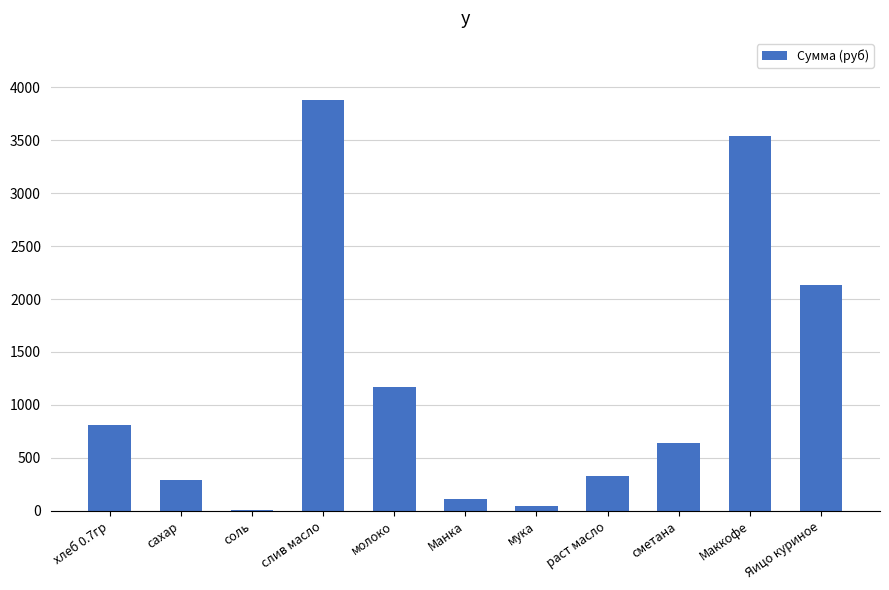

What is the change in value from хлеб 0.7гр to Яицо куриное?

+1326.9